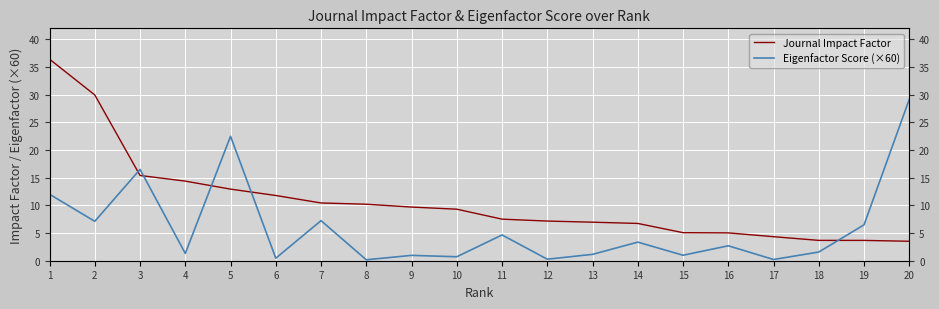

The value of Eigenfactor Score (×60) at 7 is 10.4. True or false?

False